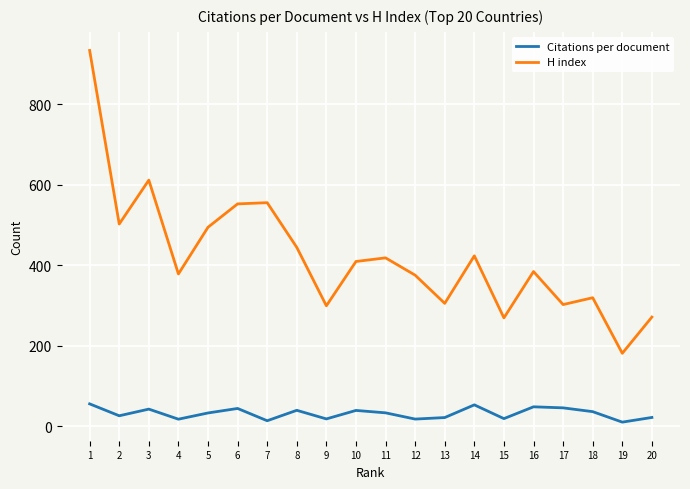

What is the approximate value of H index at 16?

384.0